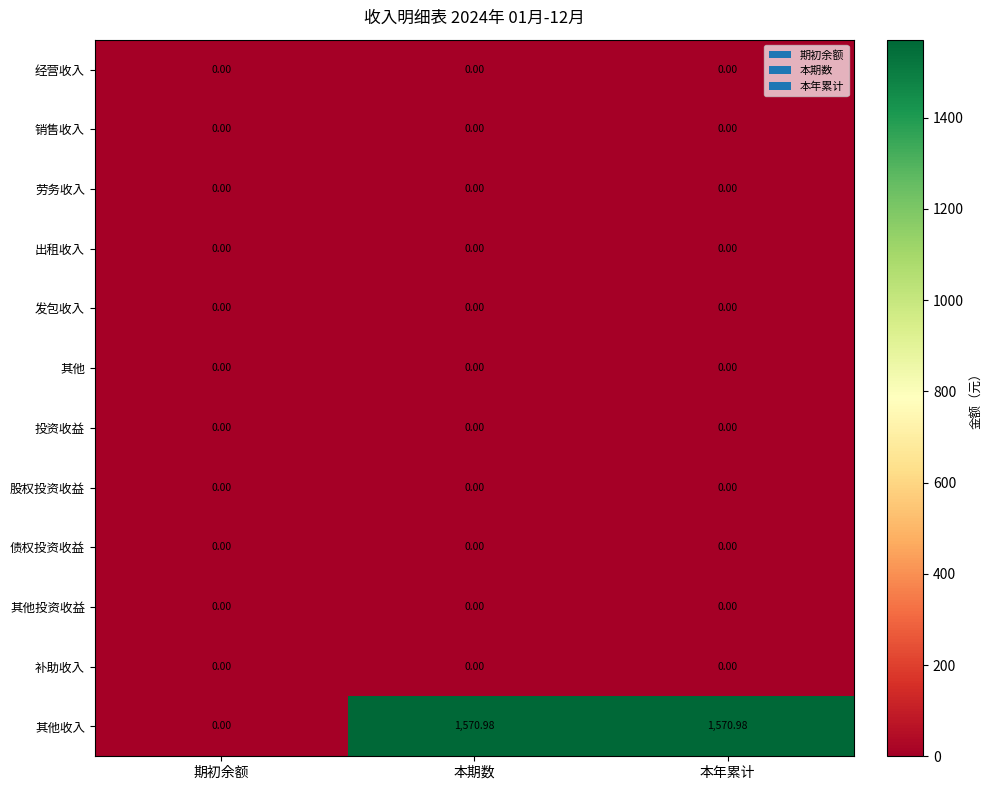

Which series has the widest spread of values?

其他收入